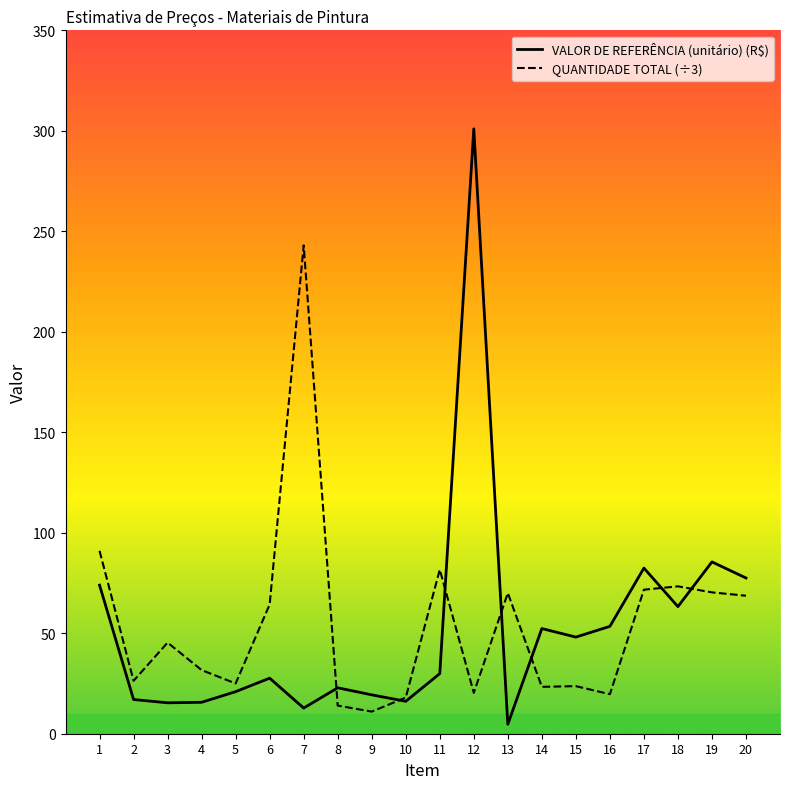

What is the sum of all QUANTIDADE TOTAL (÷3) values?

1092.3